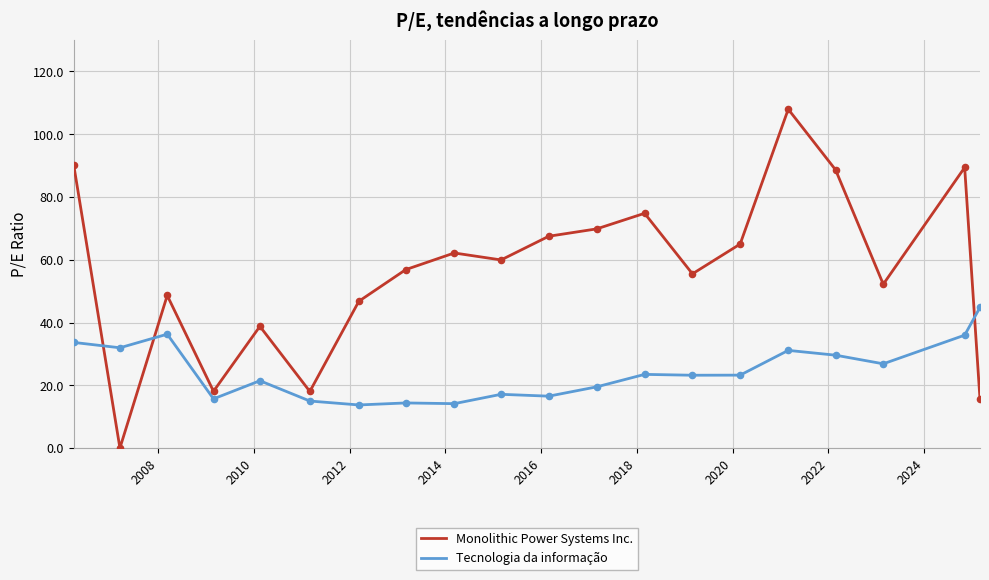

Which series has the largest total across all categories?

Monolithic Power Systems Inc.